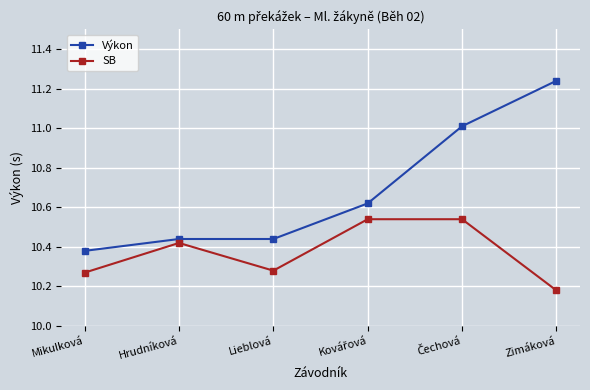

What is the difference between the maximum and minimum values in the Výkon series?

0.9